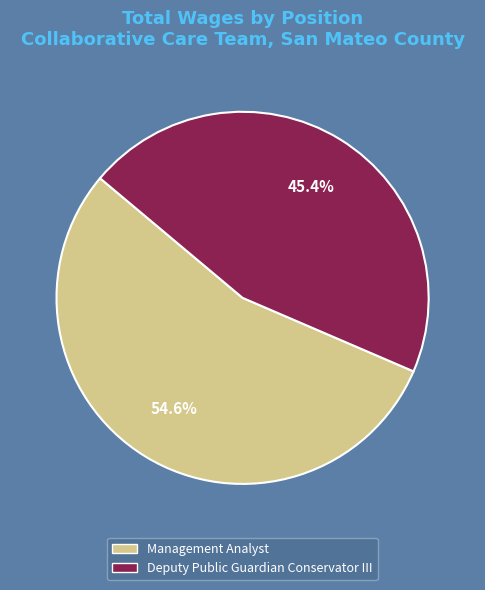

Combined, do Management Analyst and Deputy Public Guardian Conservator III account for over 50%?

Yes